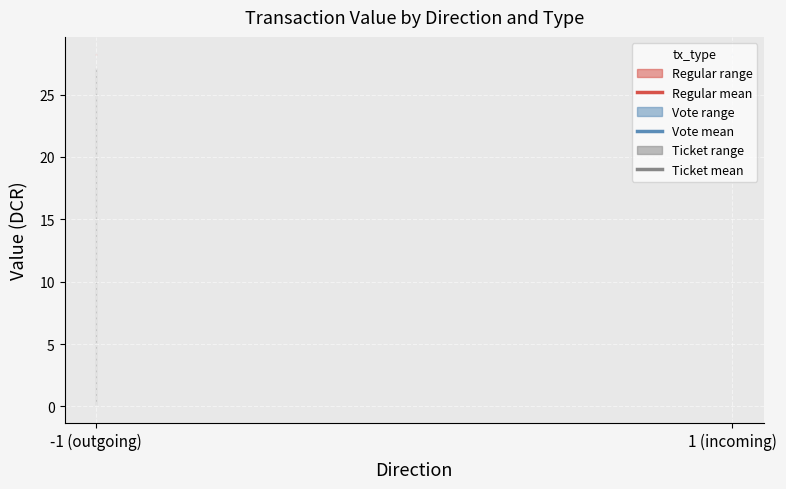

At which category does the chart reach its minimum across all series?

-1